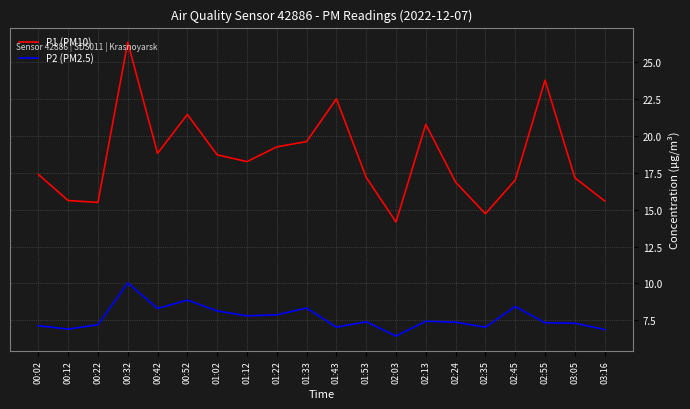

What are all the series names shown in the legend?

P1 (PM10), P2 (PM2.5)